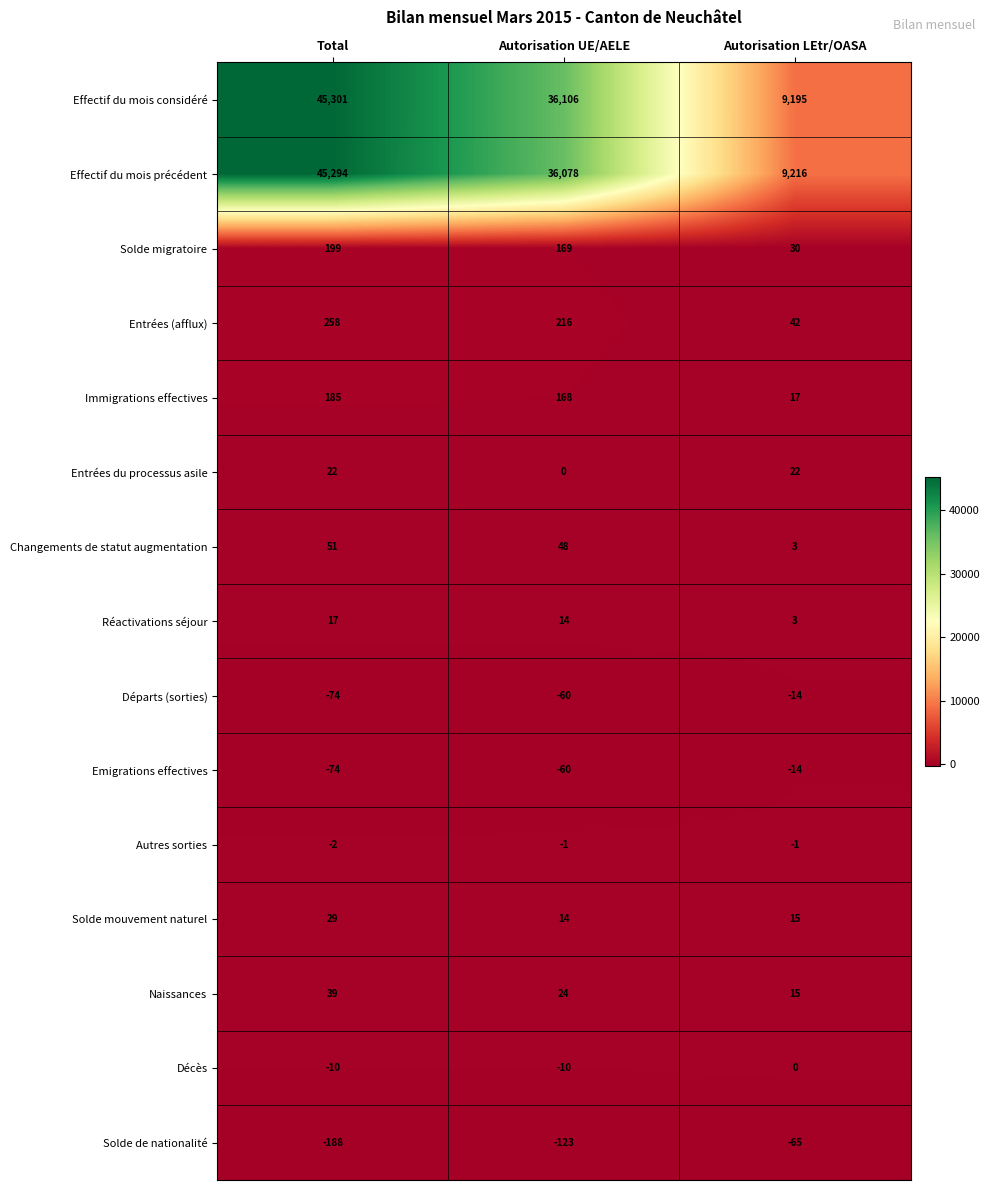

How many distinct data groups are displayed?

15